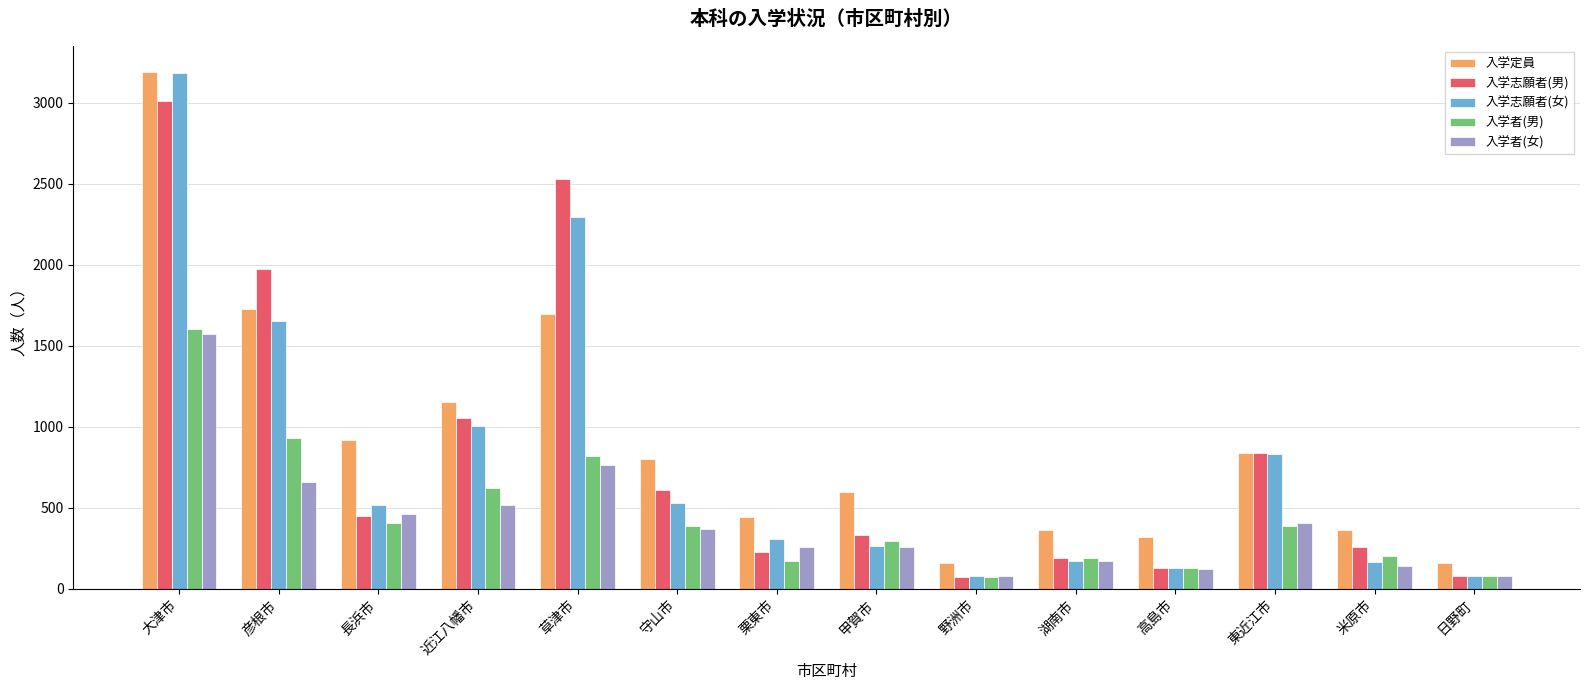

How many bars are there in each group?

5